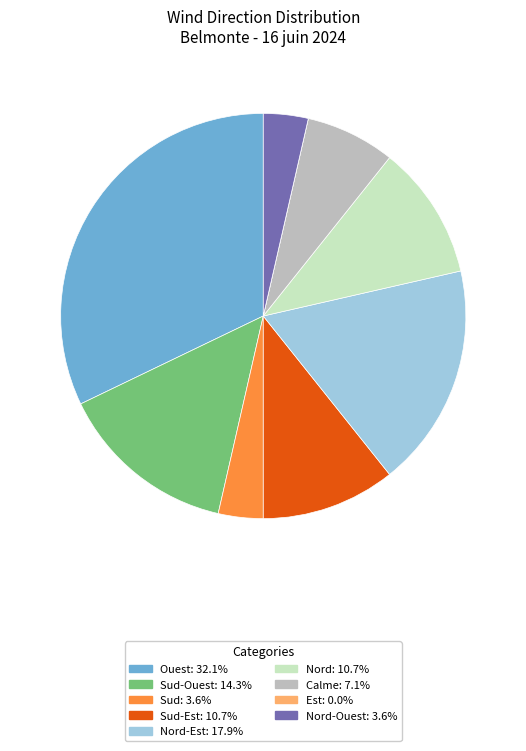

Is there a majority slice in this chart?

No